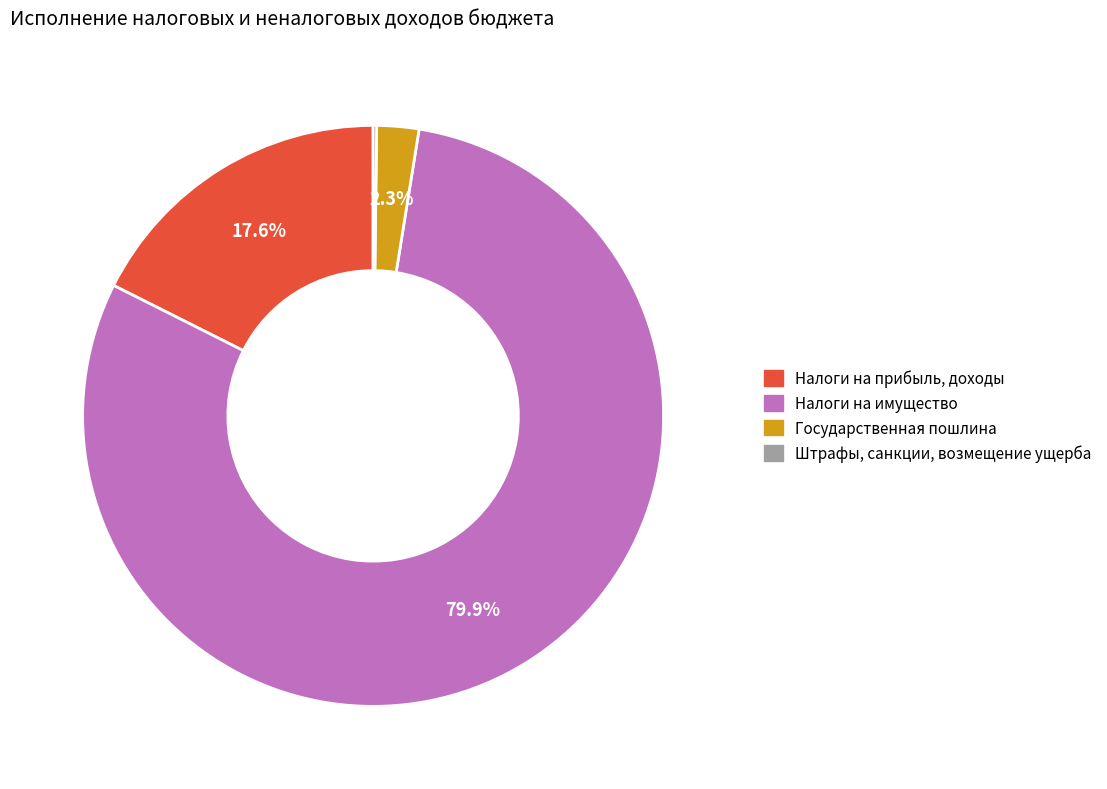

Is there a majority slice in this chart?

Yes